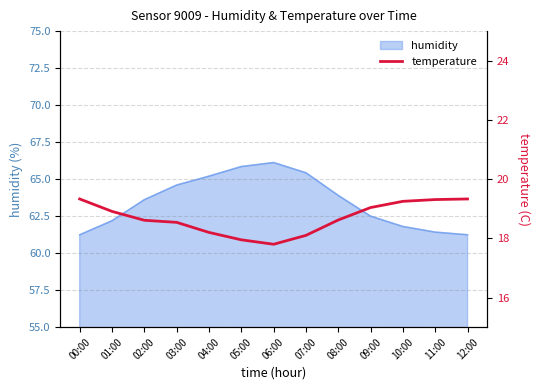

At which label does the data first exceed 18?

00:00